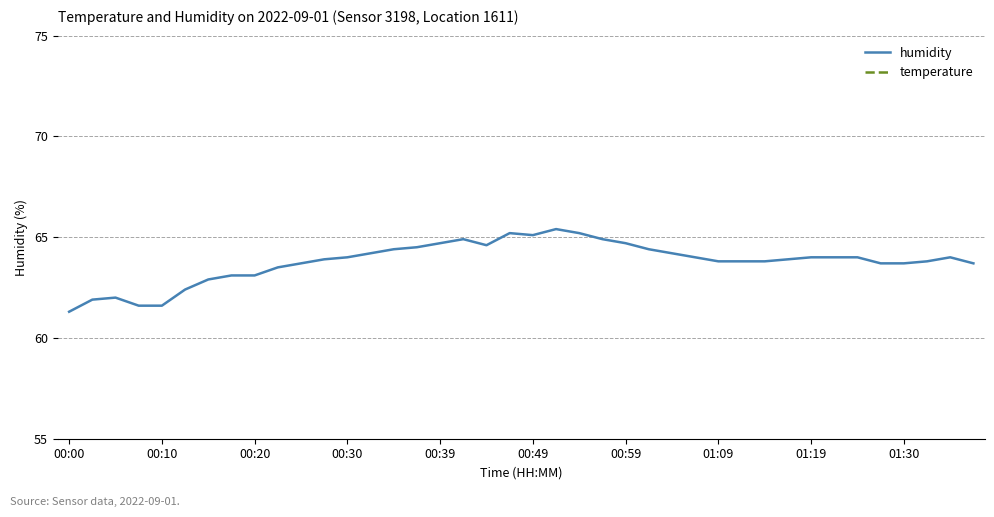

What is the minimum value shown in the chart?

16.6